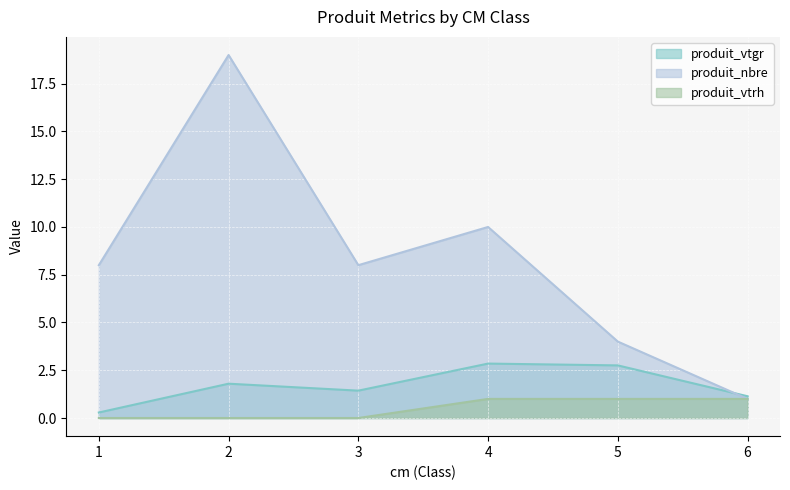

How many times do produit_vtgr and produit_nbre cross each other?

1